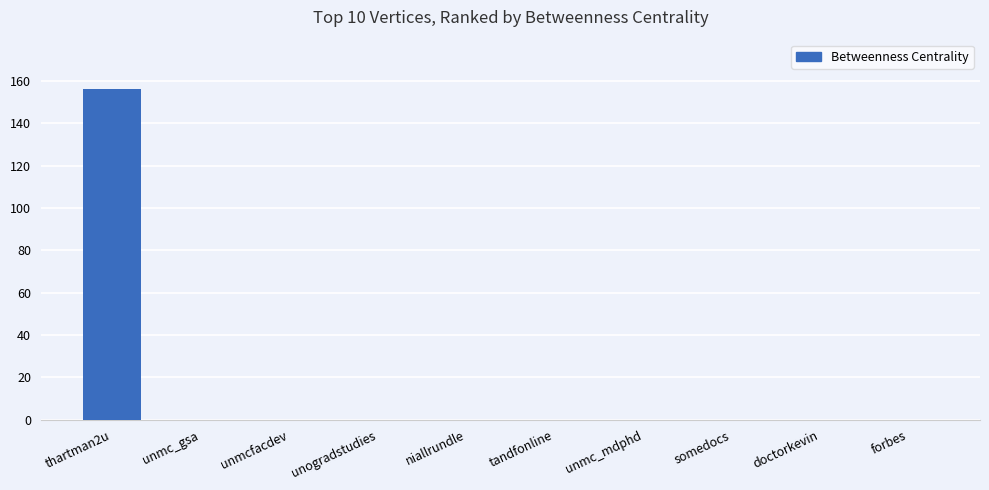

The chart shows a value of 95 at tandfonline. True or false?

False